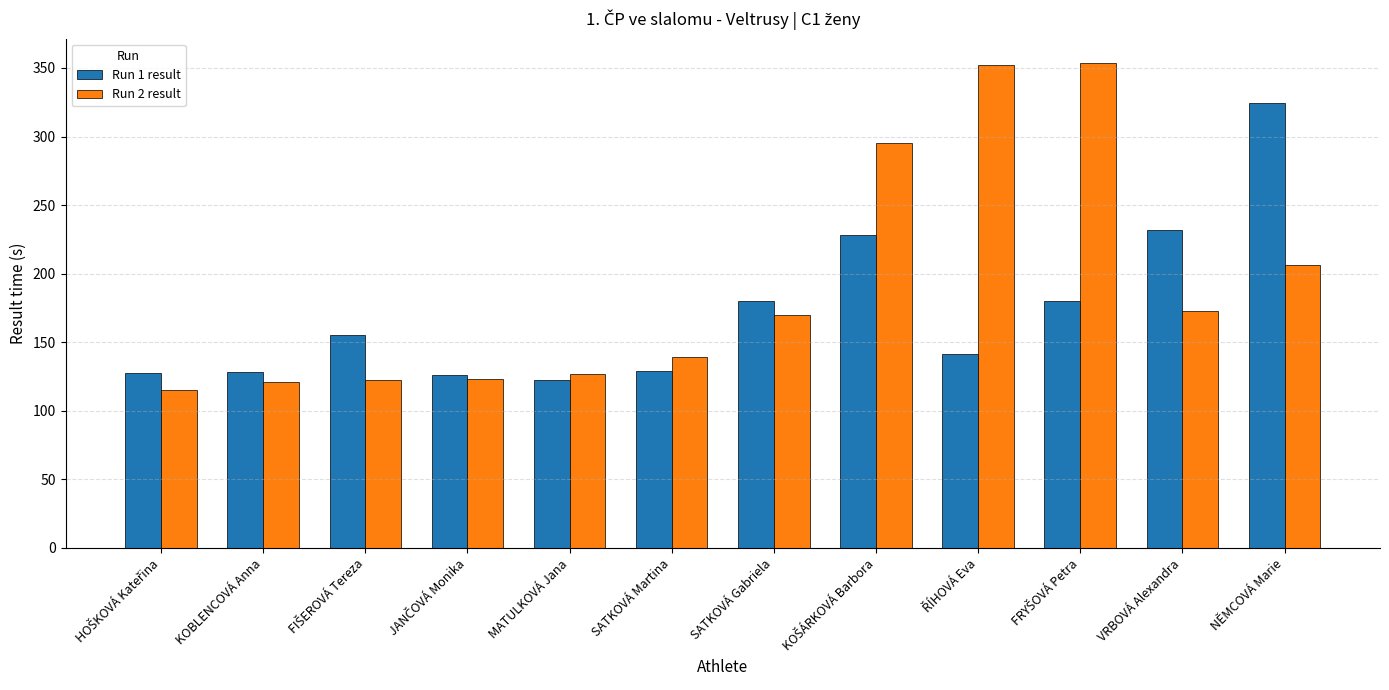

What is the difference between the second highest and minimum values in the Run 1 result series?

109.4